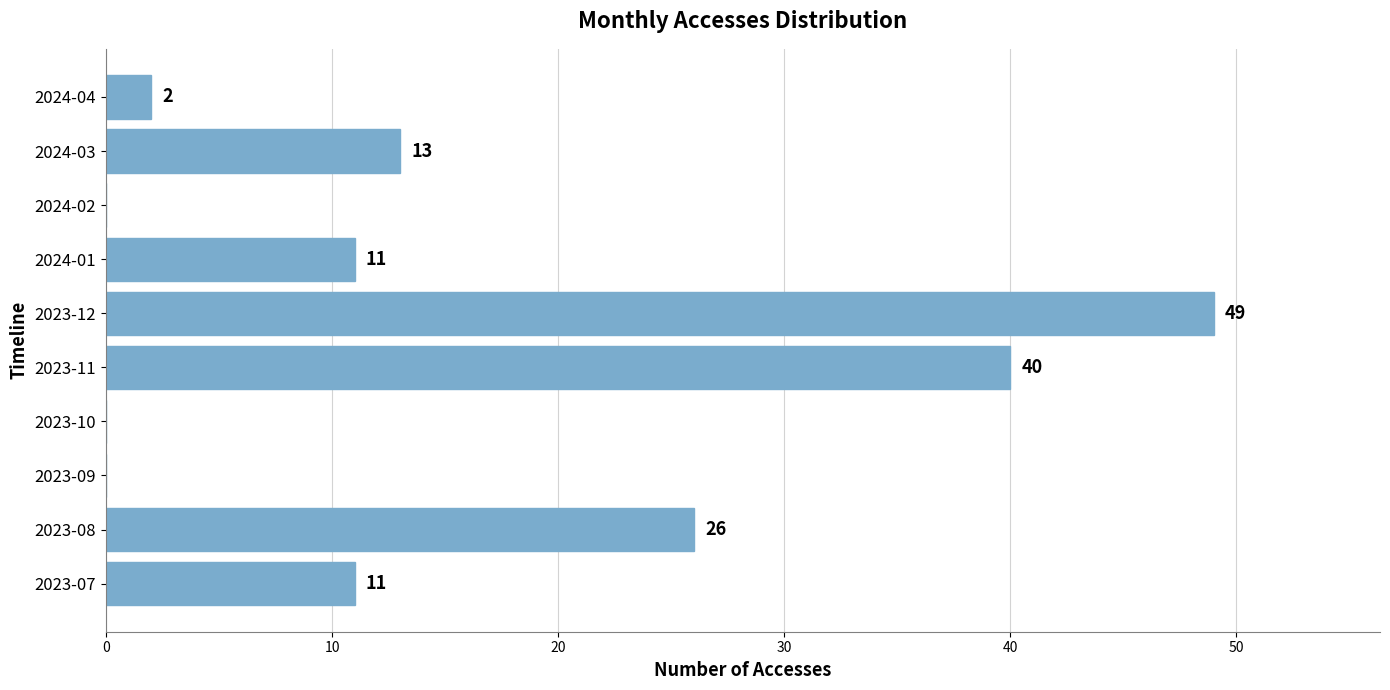

What is the sum of all values?

152